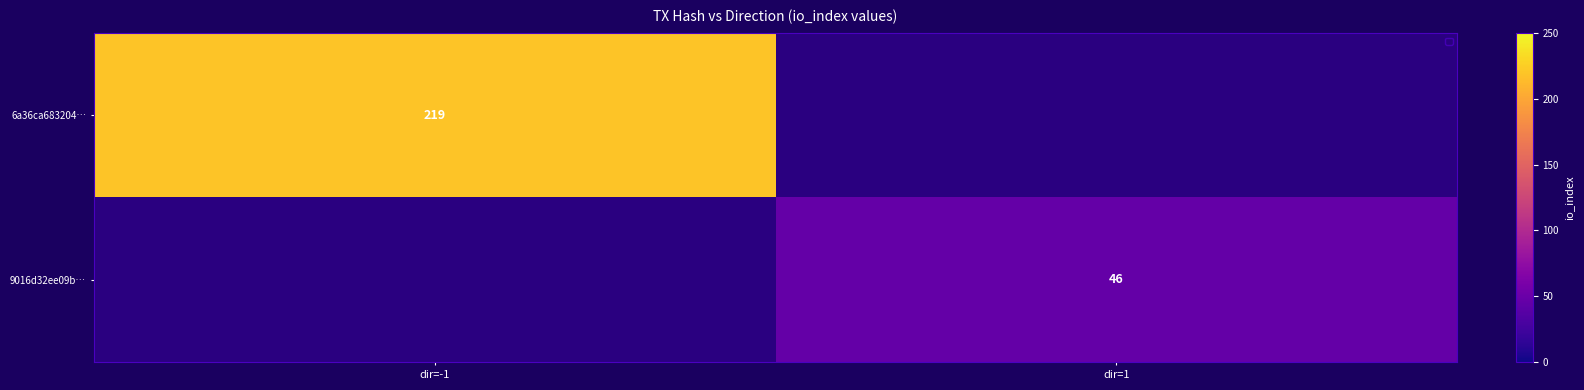

At how many categories does at least one series exceed 73?

1